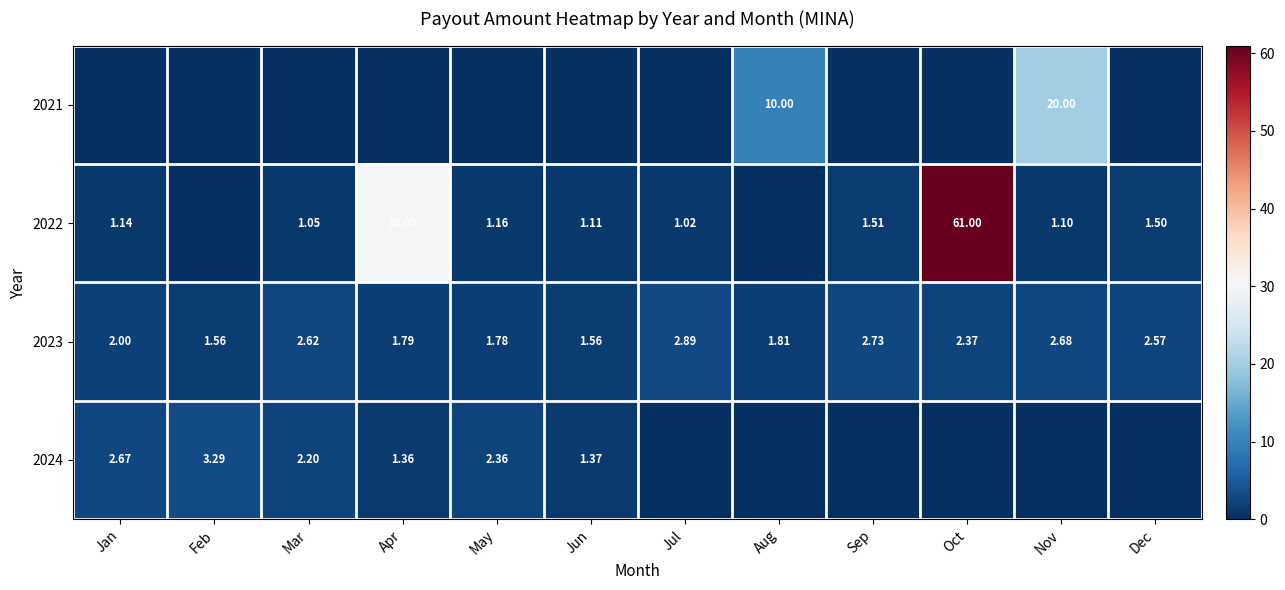

Is the value of 2022 at Sep greater than the value of 2024 at Jan?

No